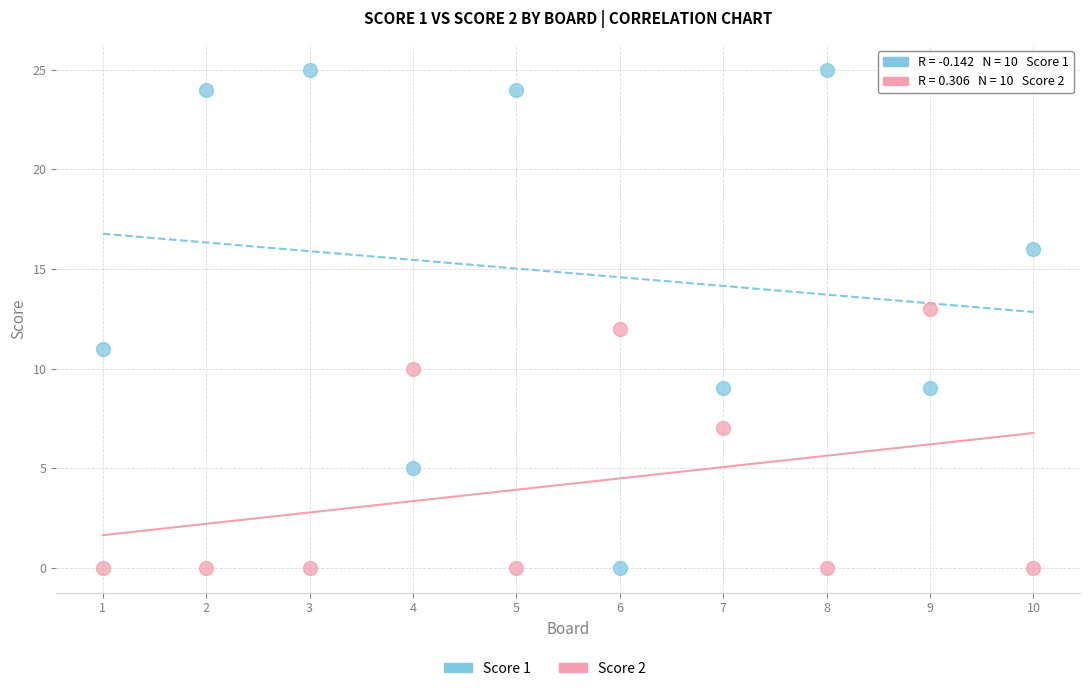

Across all data points, what is the range of X values (max minus min)?

9